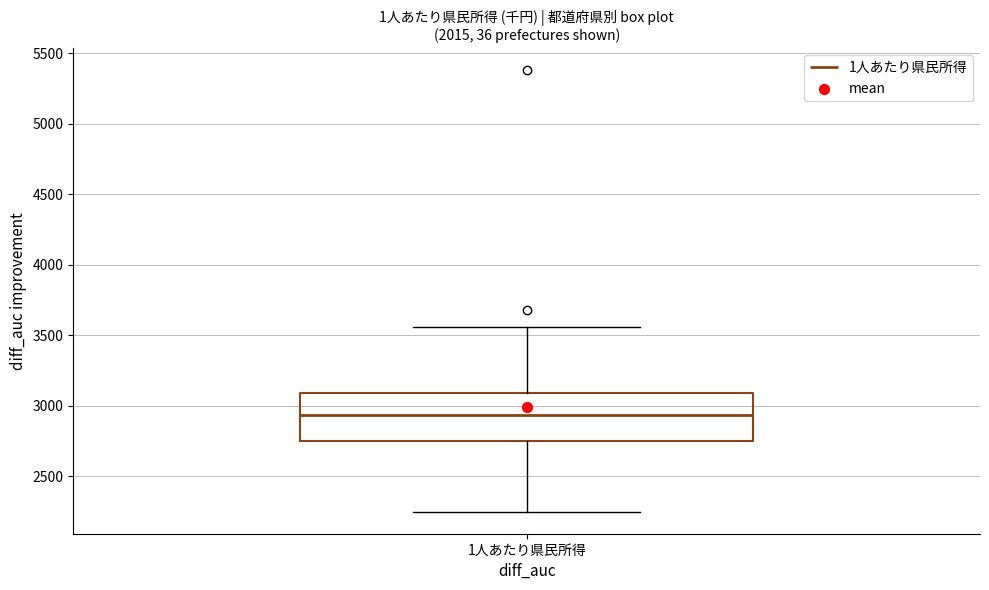

Read this box plot against the y-axis: the position of the median line, the range covered by the box, and the ends of both whiskers. The values are not printed on the chart, so give them approximately, as read against the axis.

median 2950, box 2750 to 3100, whiskers 2250 to 3550